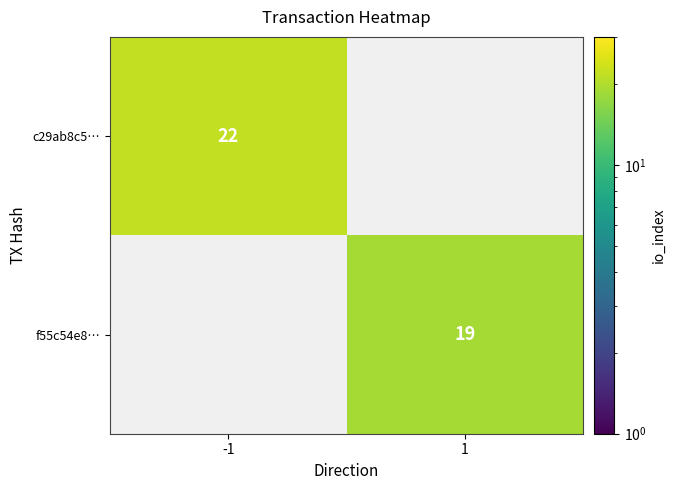

True or false: c29ab8c5… has a value of 22 at -1.

True